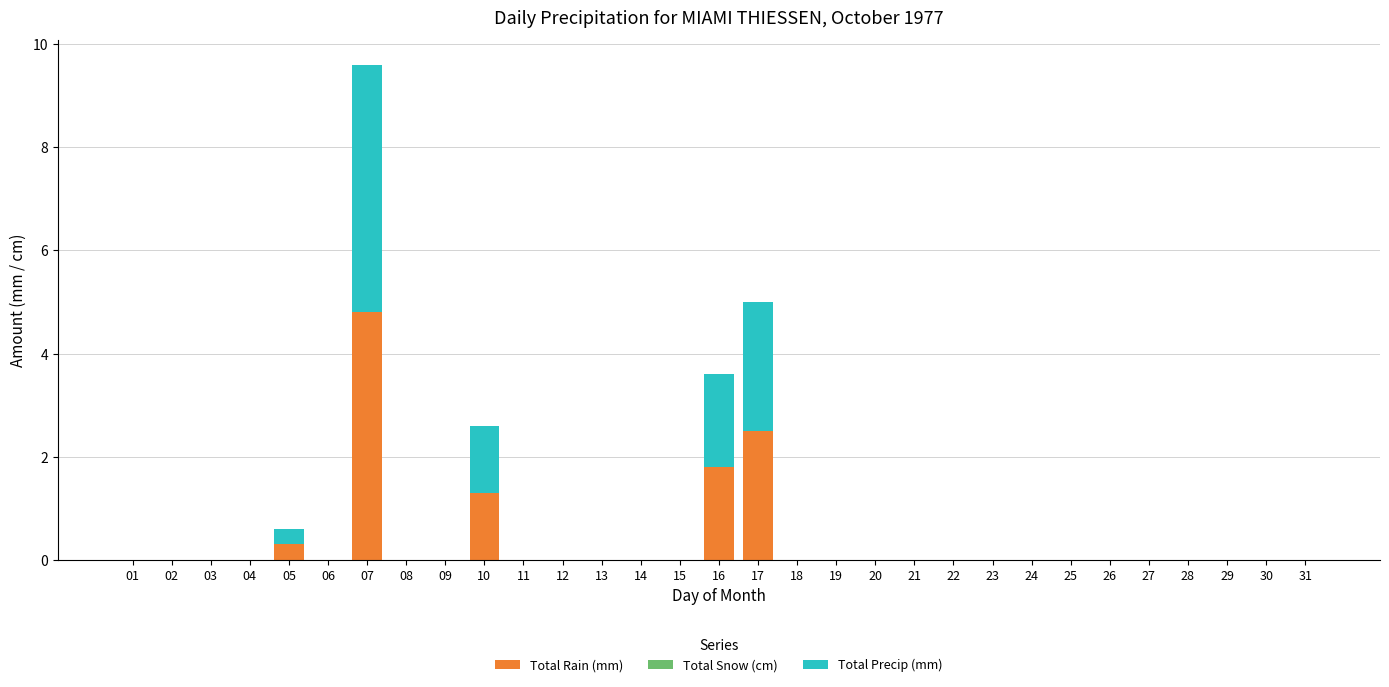

What is the highest value of the Total Rain (mm) series?

4.8